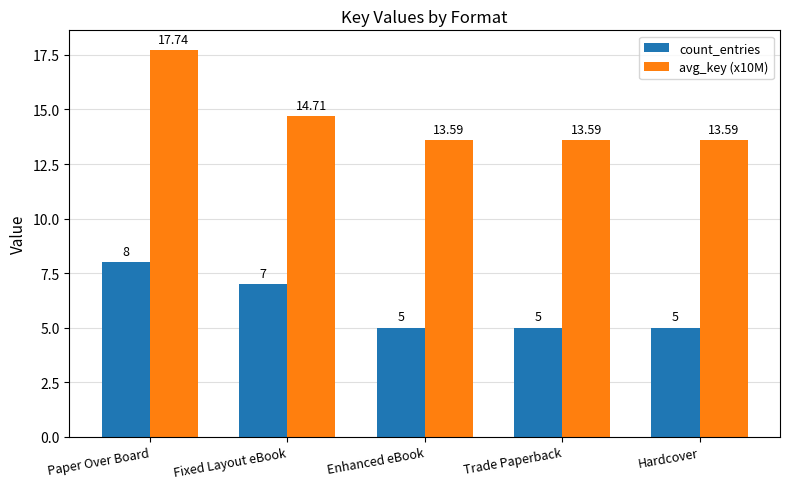

What is the value of the count_entries bar at the 4th from the left?

5.0